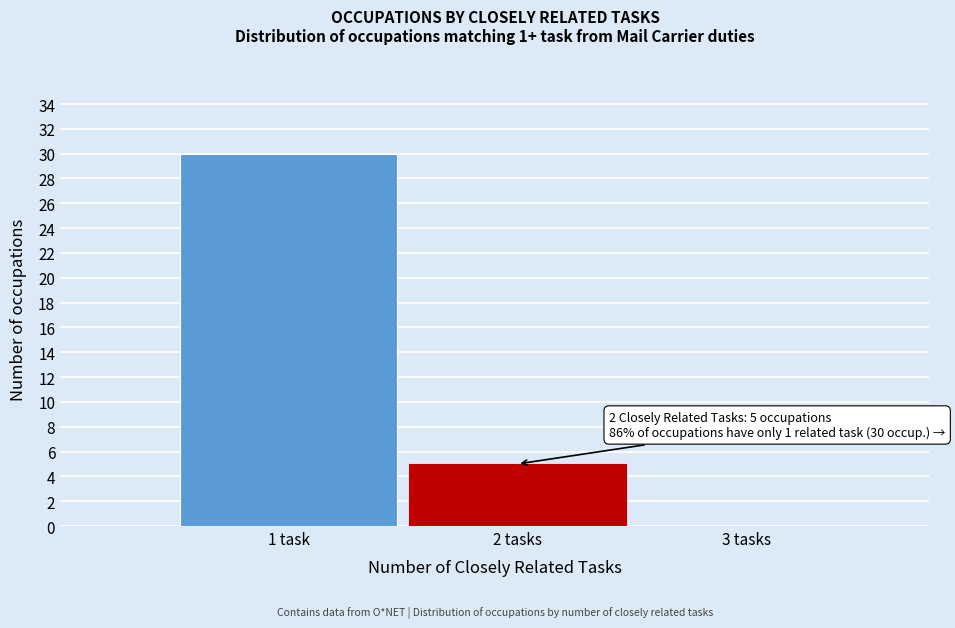

Reading left to right, transcribe all the data shown in this chart.

1 task=30	2 tasks=5	3 tasks=0